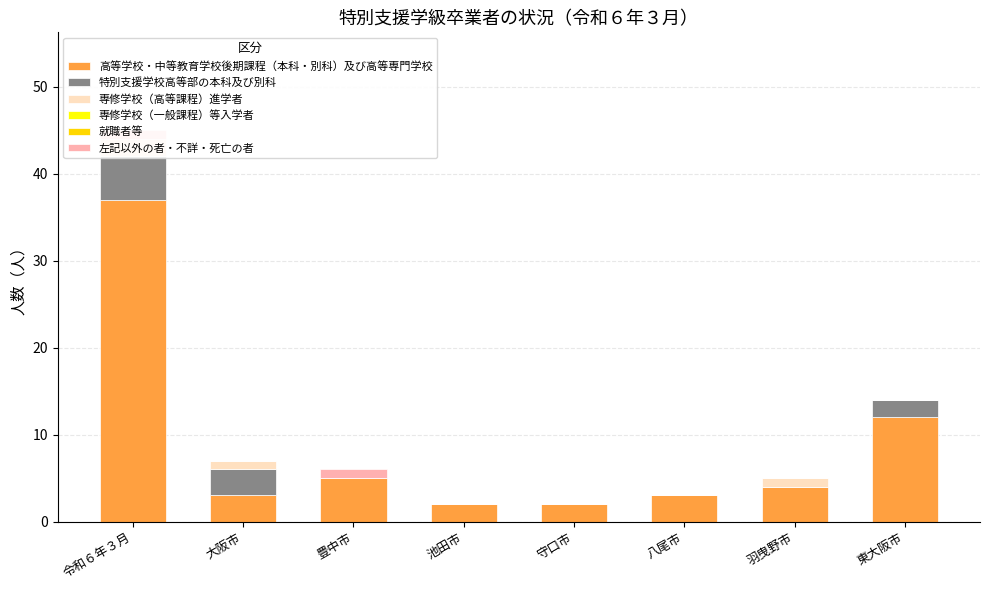

What is the label of the 1st bar from the right?

東大阪市